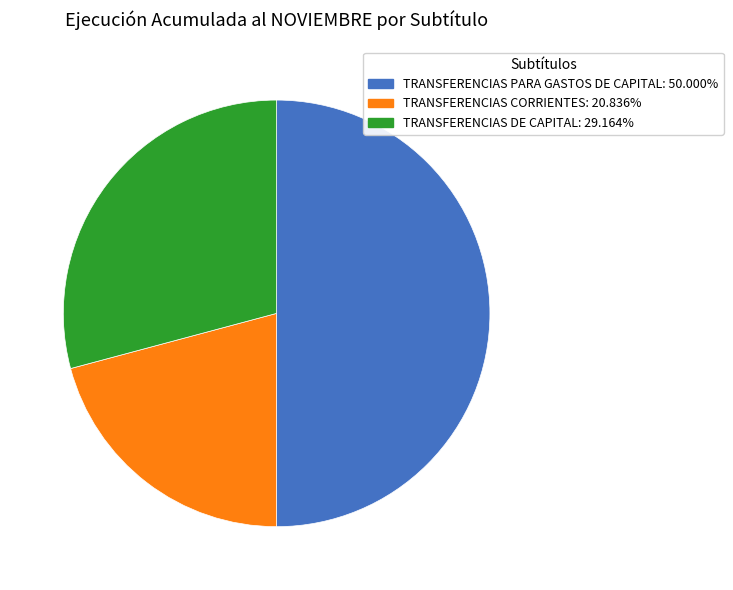

Approximately how many times larger is the value at TRANSFERENCIAS DE CAPITAL compared to TRANSFERENCIAS CORRIENTES?

1.4